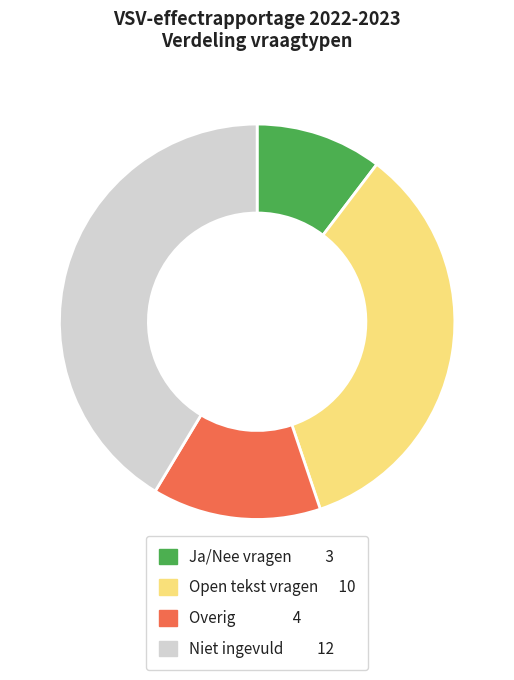

Combined, do Overig 4 and Open tekst vragen 10 account for over 50%?

No